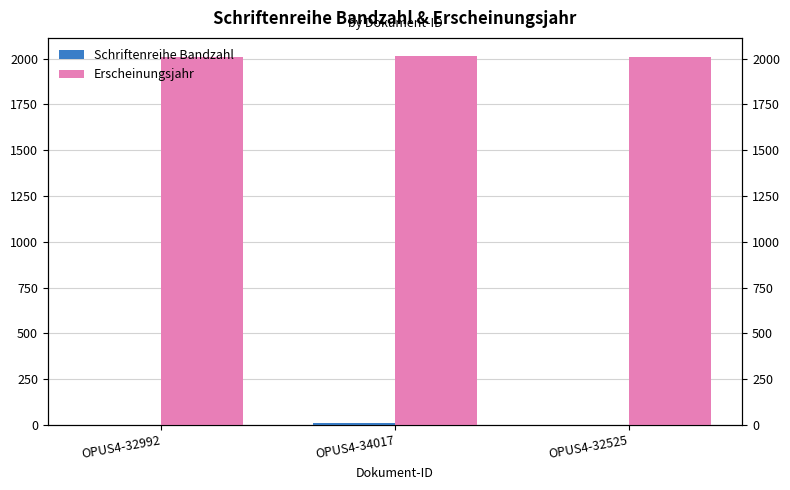

Is the value of Schriftenreihe Bandzahl at OPUS4-32525 greater than the value of Erscheinungsjahr at OPUS4-34017?

No